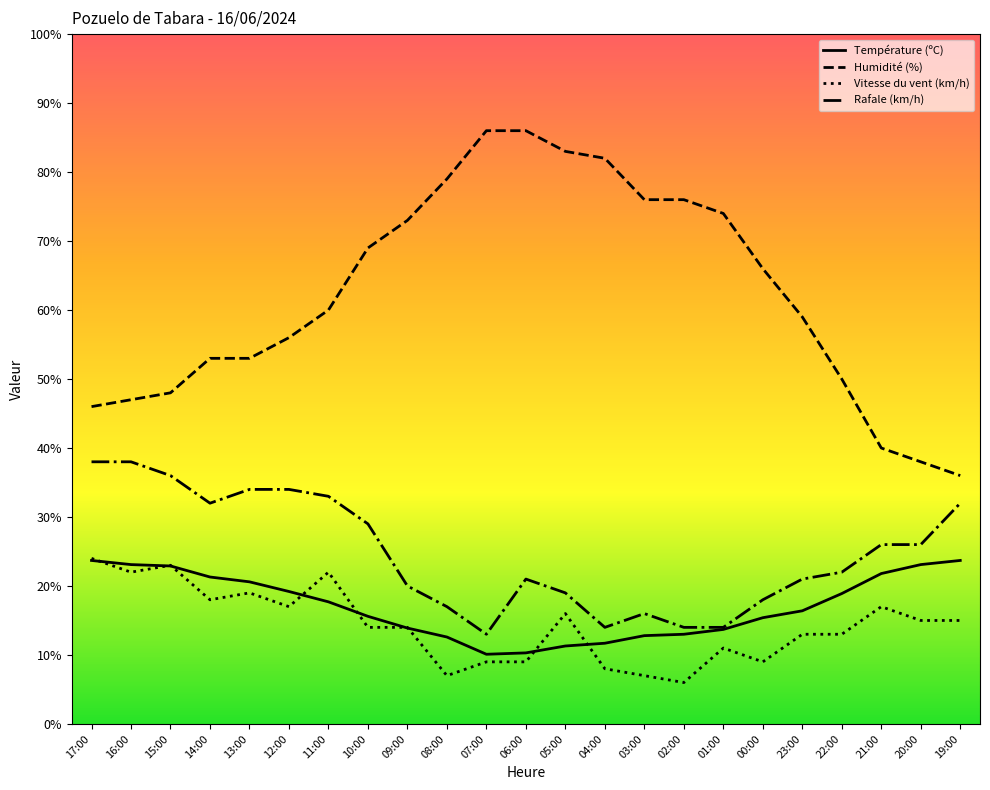

True or false: Vitesse du vent (km/h) and Rafale (km/h) intersect in this chart.

False